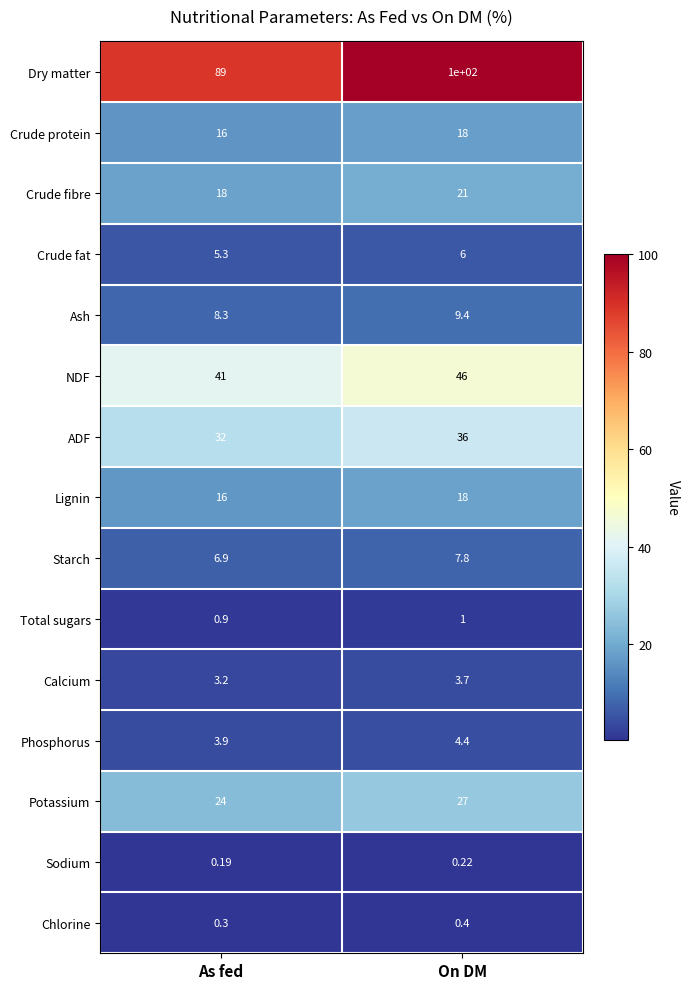

Which series has the widest spread of values?

Dry matter